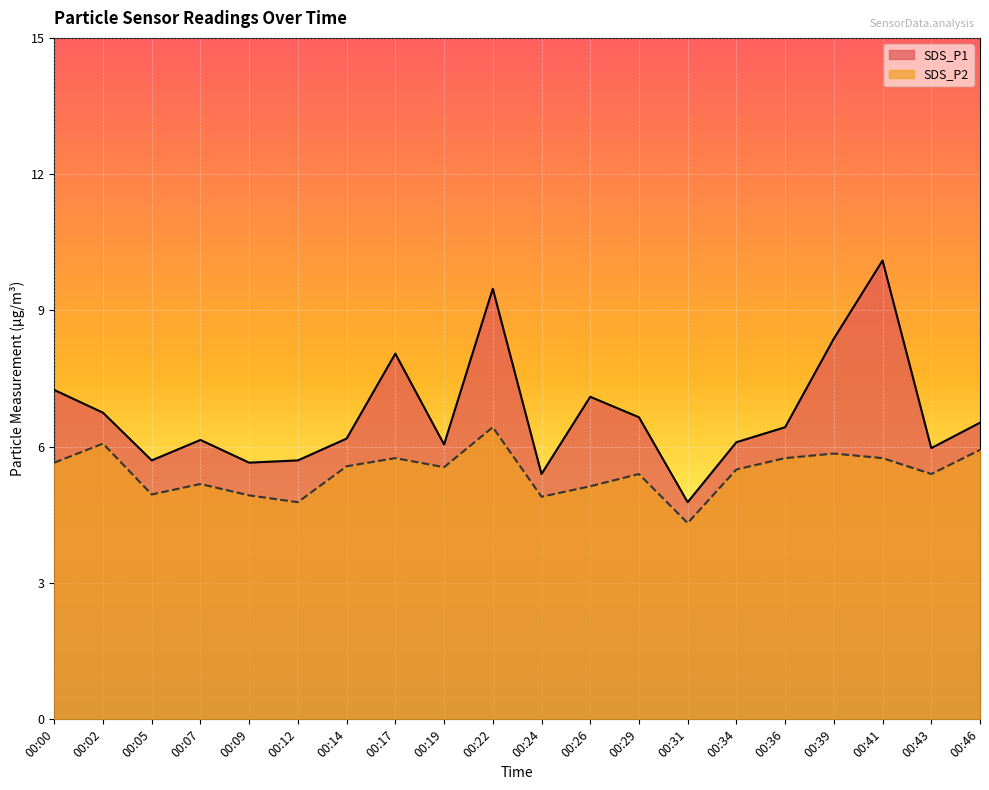

What is the minimum value shown in the chart?

4.3